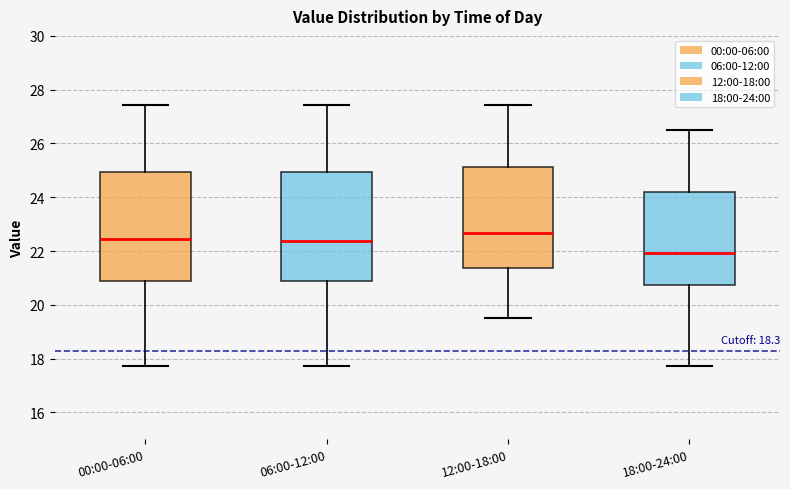

Reading left to right, read every box against the y-axis: the position of its median line, the range the box covers, and the ends of its whiskers. The values are not printed on the chart, so give them approximately, as read against the axis.

00:00-06:00: median 22.4, box 20.8 to 25.0, whiskers 17.8 to 27.4
06:00-12:00: median 22.4, box 20.8 to 25.0, whiskers 17.8 to 27.4
12:00-18:00: median 22.6, box 21.4 to 25.2, whiskers 19.6 to 27.4
18:00-24:00: median 22.0, box 20.8 to 24.2, whiskers 17.8 to 26.6